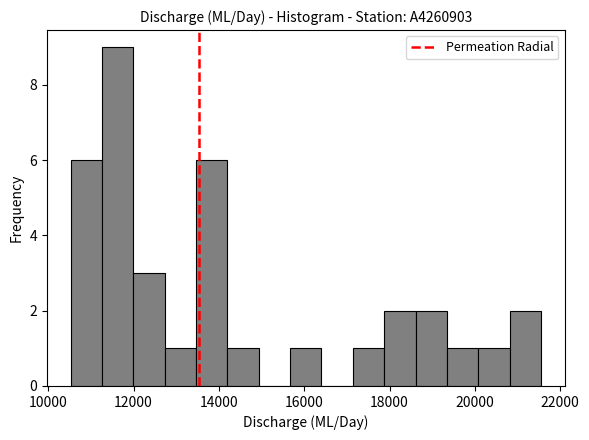

Around what value on the x-axis is the tallest bar? Give the approximate position of its centre, as read against the axis.

11600